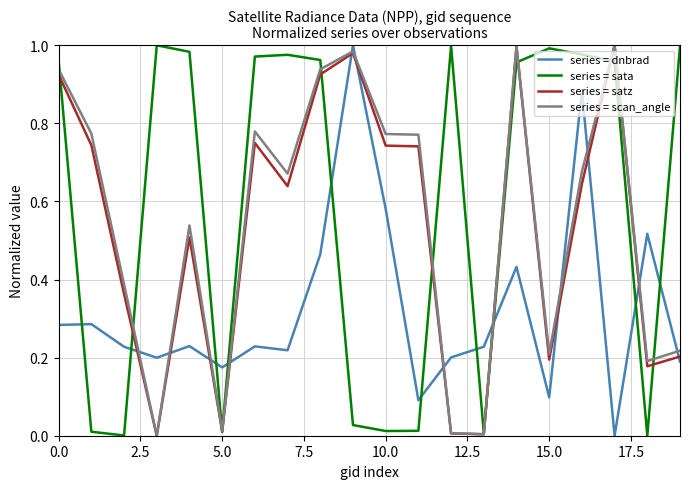

Which series has the largest total across all categories?

series = sata